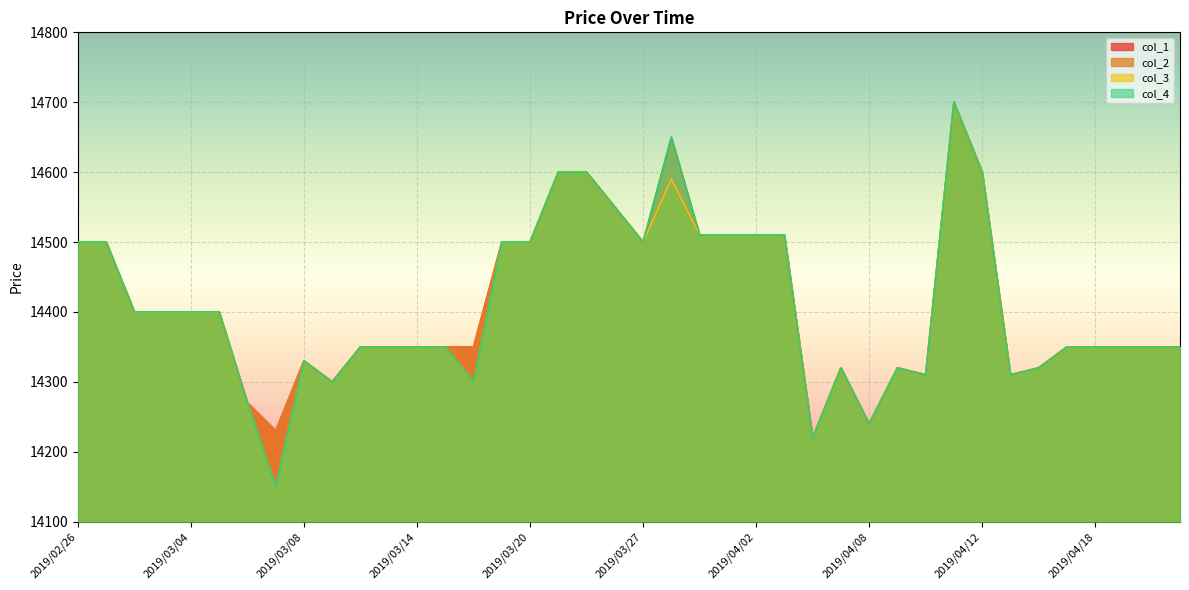

How many lines are shown in the chart?

4